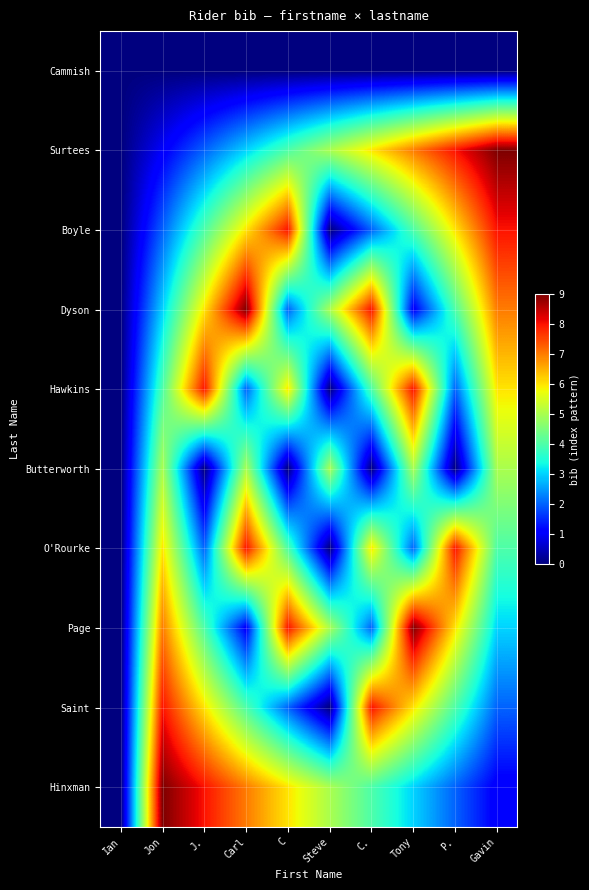

Reading left to right, transcribe all the data shown in this chart.

Cammish: Ian=0	Jon=0	J.=0	Carl=0	C=0	Steve=0	C.=0	Tony=0	P.=0	Gavin=0
Surtees: Ian=0	Jon=1	J.=2	Carl=3	C=4	Steve=5	C.=6	Tony=7	P.=8	Gavin=9
Boyle: Ian=0	Jon=2	J.=4	Carl=6	C=8	Steve=0	C.=2	Tony=4	P.=6	Gavin=8
Dyson: Ian=0	Jon=3	J.=6	Carl=9	C=2	Steve=5	C.=8	Tony=1	P.=4	Gavin=7
Hawkins: Ian=0	Jon=4	J.=8	Carl=2	C=6	Steve=0	C.=4	Tony=8	P.=2	Gavin=6
Butterworth: Ian=0	Jon=5	J.=0	Carl=5	C=0	Steve=5	C.=0	Tony=5	P.=0	Gavin=5
O'Rourke: Ian=0	Jon=6	J.=2	Carl=8	C=4	Steve=0	C.=6	Tony=2	P.=8	Gavin=4
Page: Ian=0	Jon=7	J.=4	Carl=1	C=8	Steve=5	C.=2	Tony=9	P.=6	Gavin=3
Saint: Ian=0	Jon=8	J.=6	Carl=4	C=2	Steve=0	C.=8	Tony=6	P.=4	Gavin=2
Hinxman: Ian=0	Jon=9	J.=8	Carl=7	C=6	Steve=5	C.=4	Tony=3	P.=2	Gavin=1